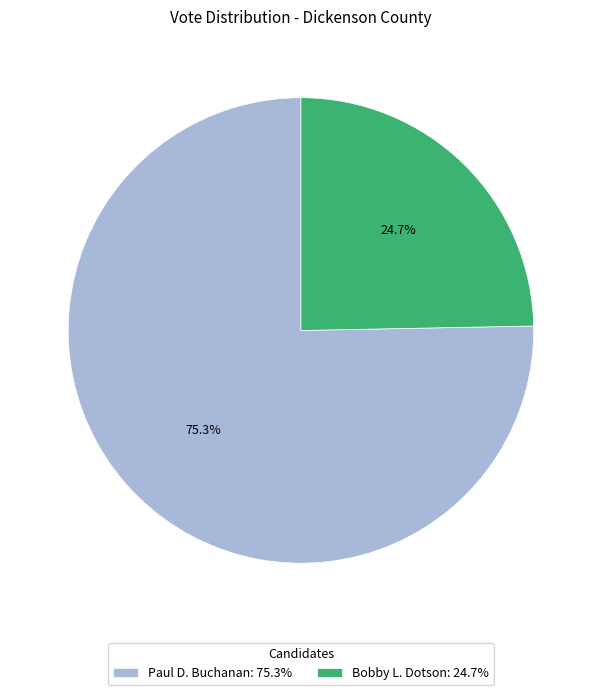

Rank the categories by value from lowest to highest.

Bobby L. Dotson: 24.7%, Paul D. Buchanan: 75.3%